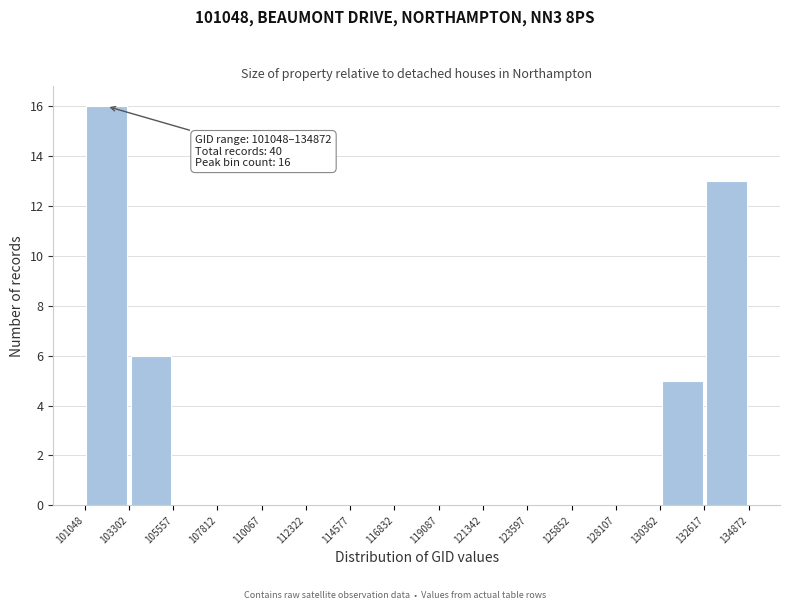

Over which range of the x-axis is the bar tallest?

101048 to 103302